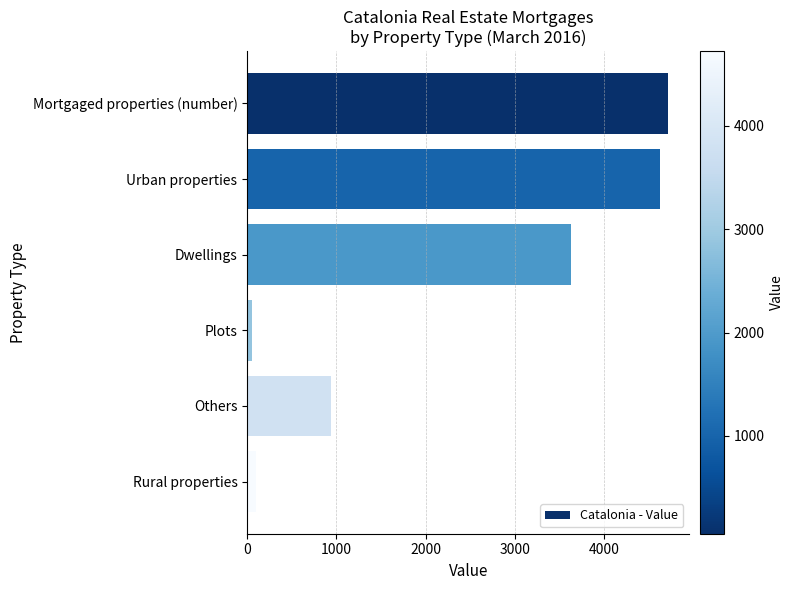

Approximately how many times larger is the value at Dwellings compared to Others?

3.8